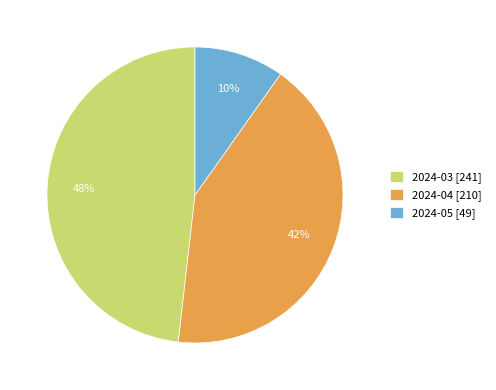

Which has a higher value, 2024-03 or 2024-05?

2024-03